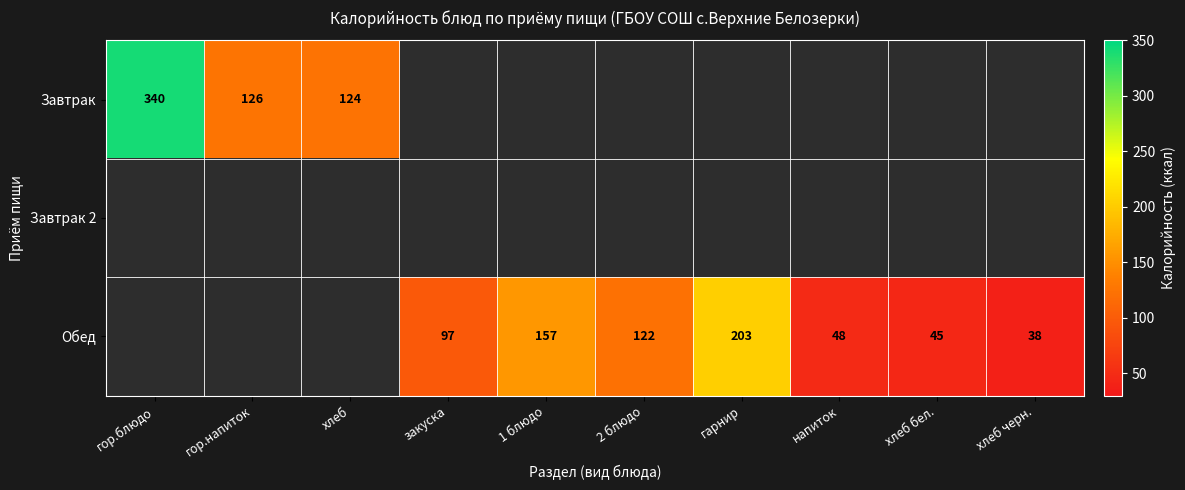

Is it true that Обед equals 122 at 2 блюдо?

True